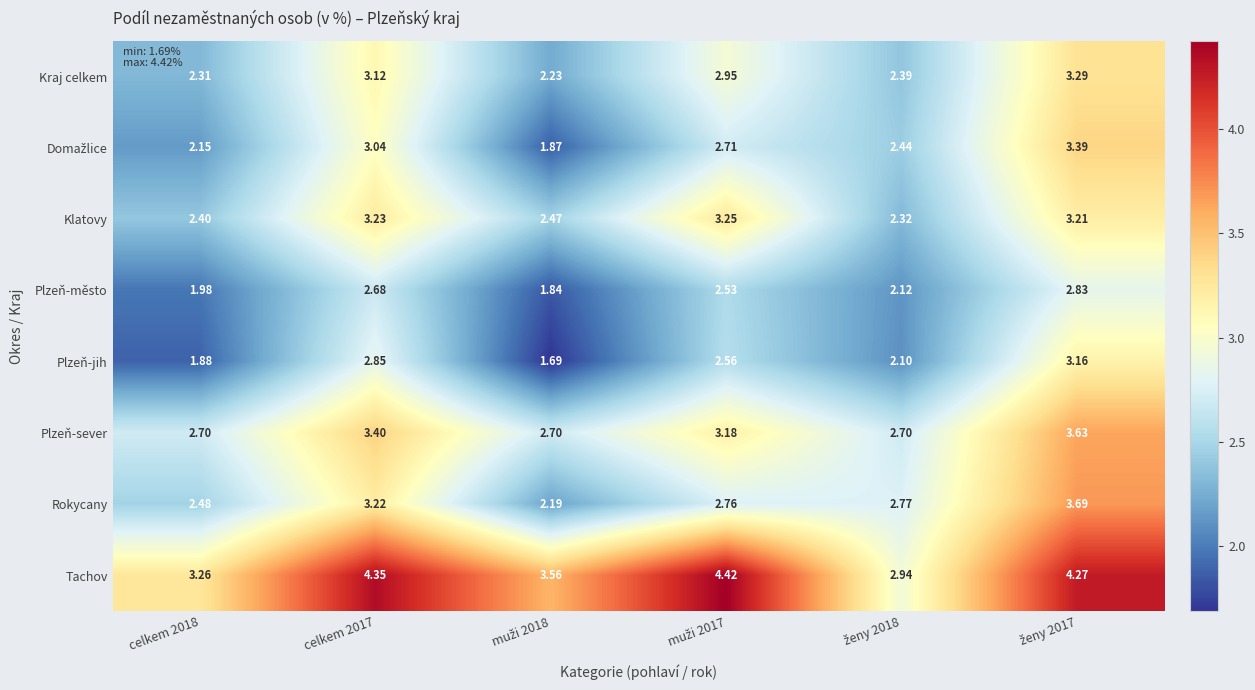

Rank the series at ženy 2017 from lowest to highest value.

Plzeň-město, Plzeň-jih, Klatovy, Kraj celkem, Domažlice, Plzeň-sever, Rokycany, Tachov